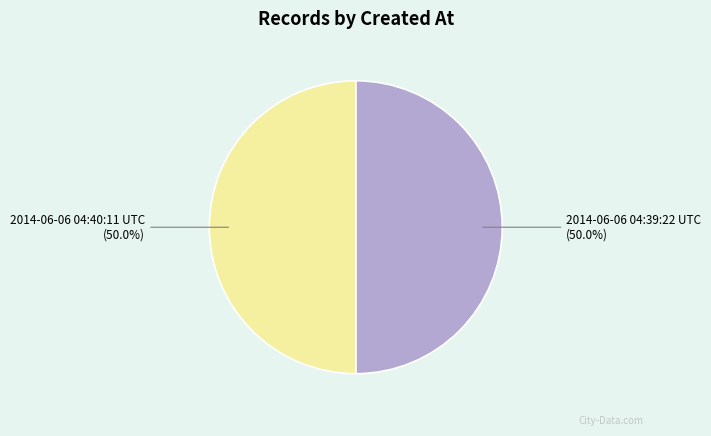

To the nearest percent, what portion does 2014-06-06 04:39:22 UTC represent?

50%